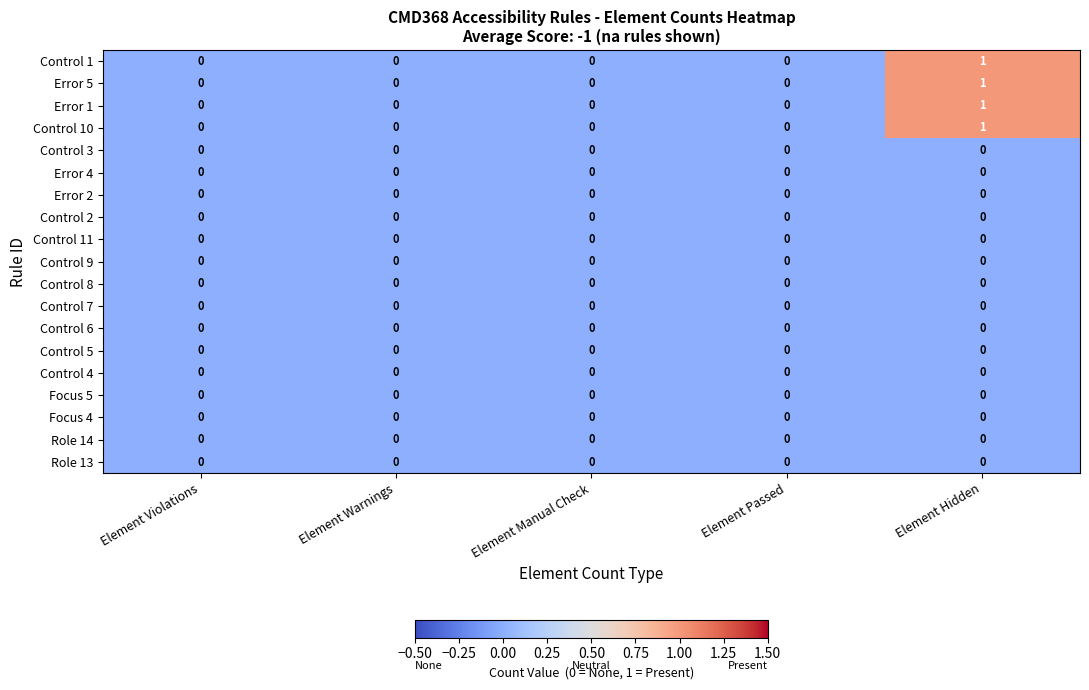

At which category is the sum across all series the highest?

Element Hidden